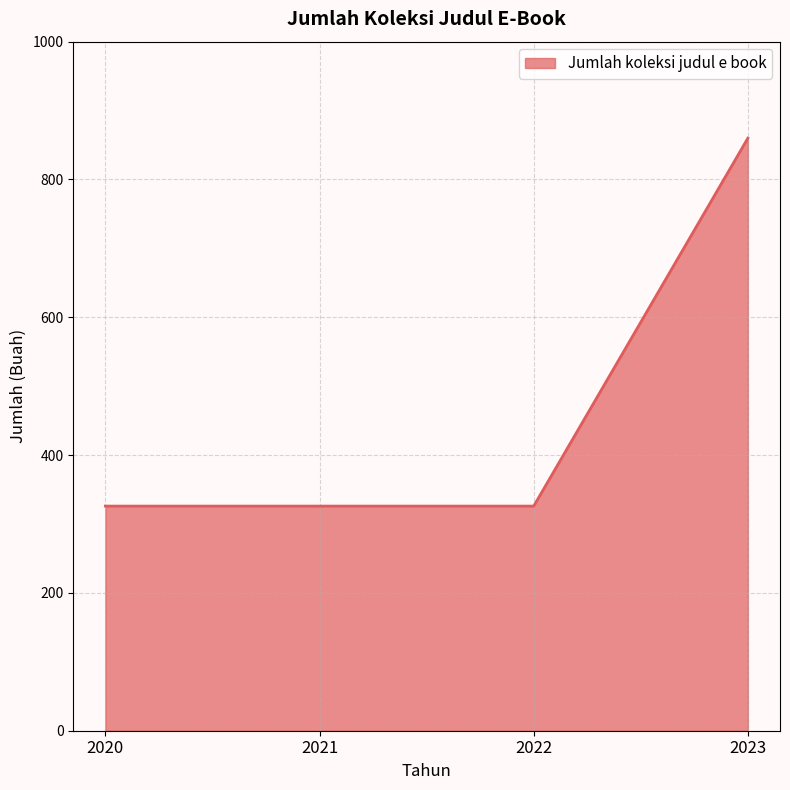

What is the change in value from 2021 to 2023?

+534